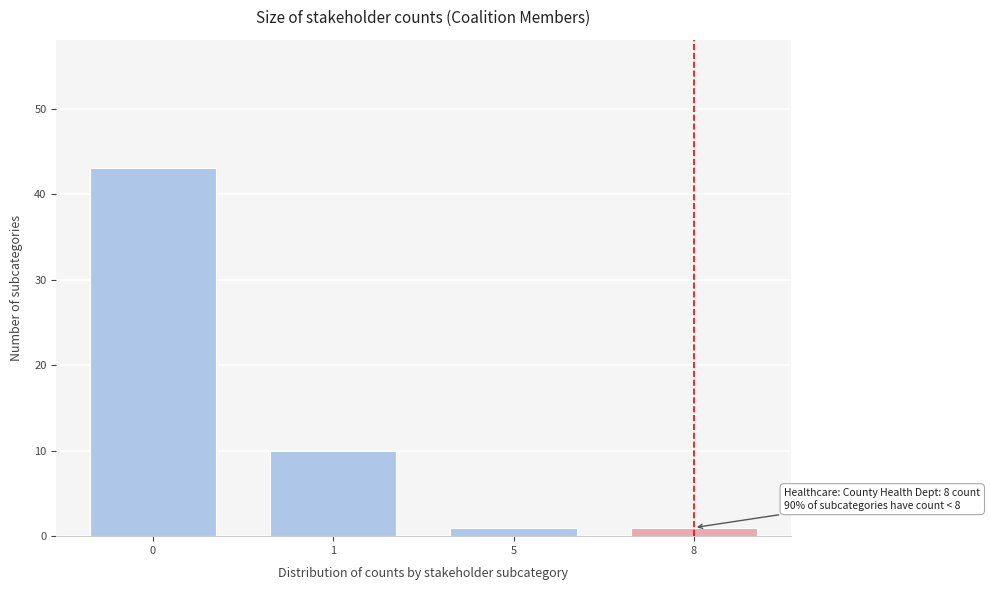

Reading right to left, list all the values displayed in this chart.

1	1	10	43